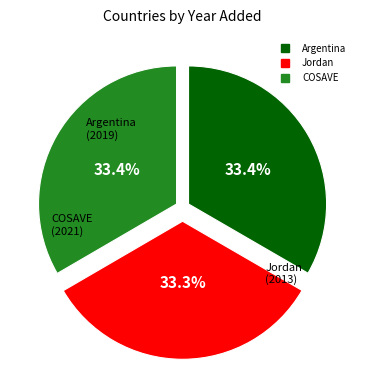

How many segments does this pie chart have?

3